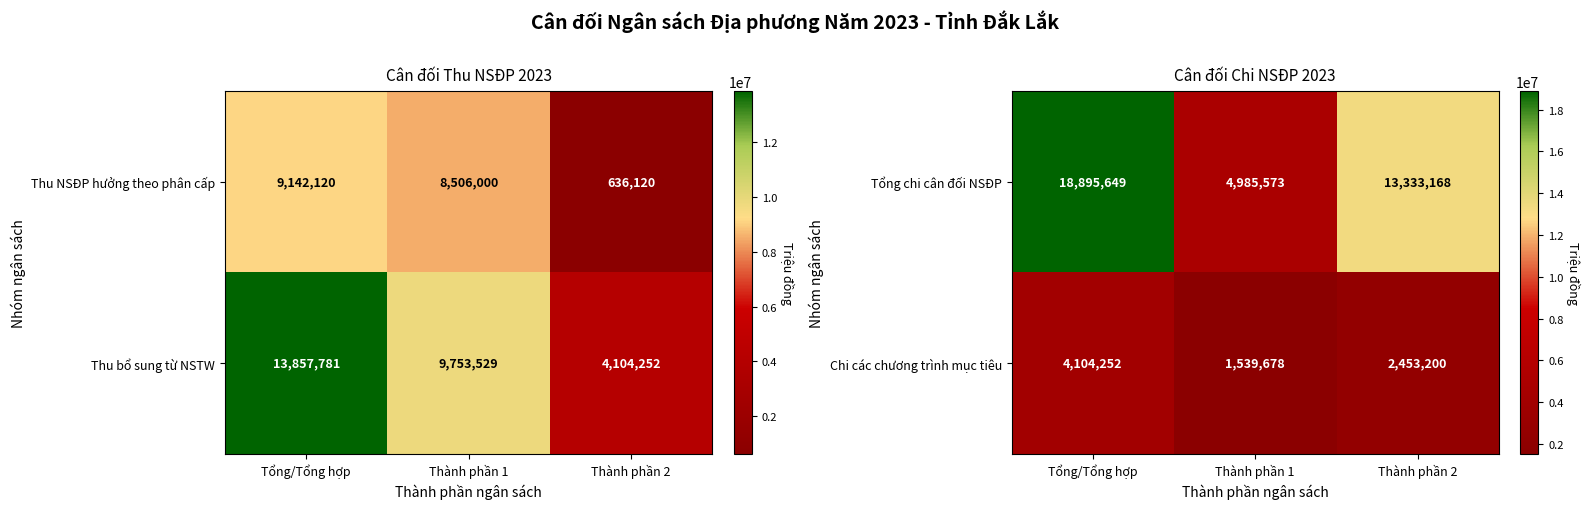

At which label is Tổng chi cân đối NSĐP closest to 11940611?

Thành phần 2